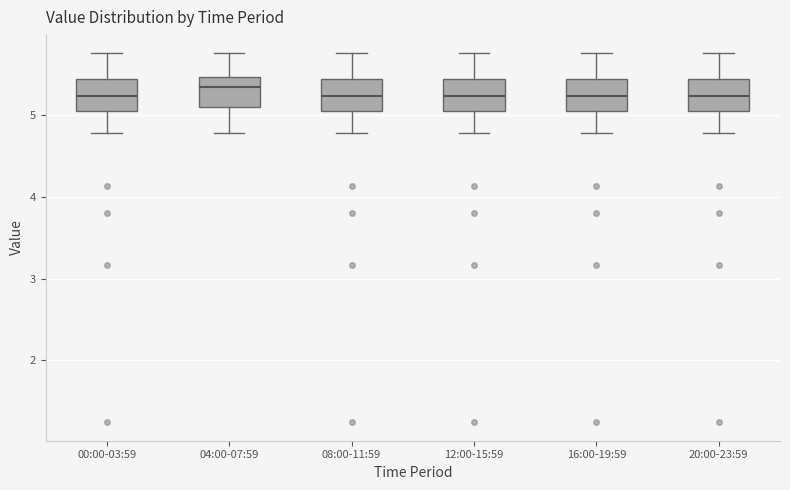

Reading left to right, transcribe this box plot: for each box, give where its median line is, the range the box spans, and where its two whiskers end, as read against the y-axis. The values are not printed on the chart, so give them approximately, as read against the axis.

00:00-03:59: median 5.2, box 5.1 to 5.4, whiskers 4.8 to 5.8
04:00-07:59: median 5.4, box 5.1 to 5.5, whiskers 4.8 to 5.8
08:00-11:59: median 5.2, box 5.1 to 5.4, whiskers 4.8 to 5.8
12:00-15:59: median 5.2, box 5.1 to 5.4, whiskers 4.8 to 5.8
16:00-19:59: median 5.2, box 5.1 to 5.4, whiskers 4.8 to 5.8
20:00-23:59: median 5.2, box 5.1 to 5.4, whiskers 4.8 to 5.8